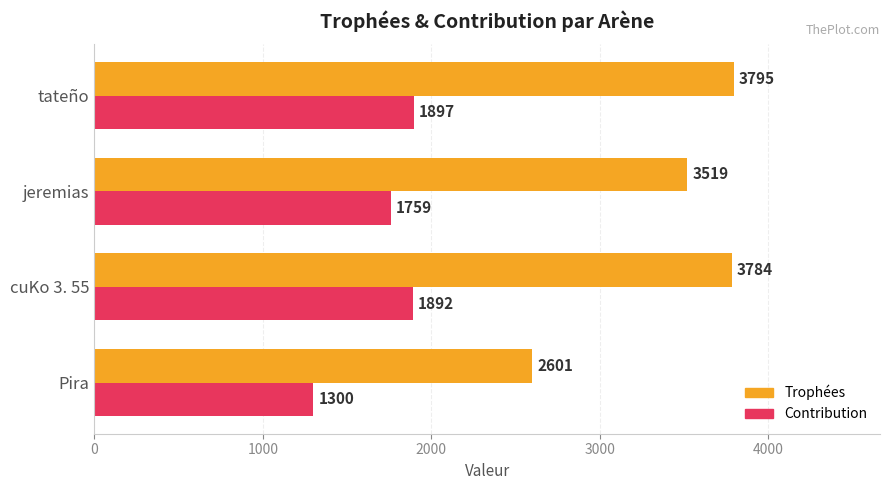

Where is Trophées nearest to the value 3198?

jeremias